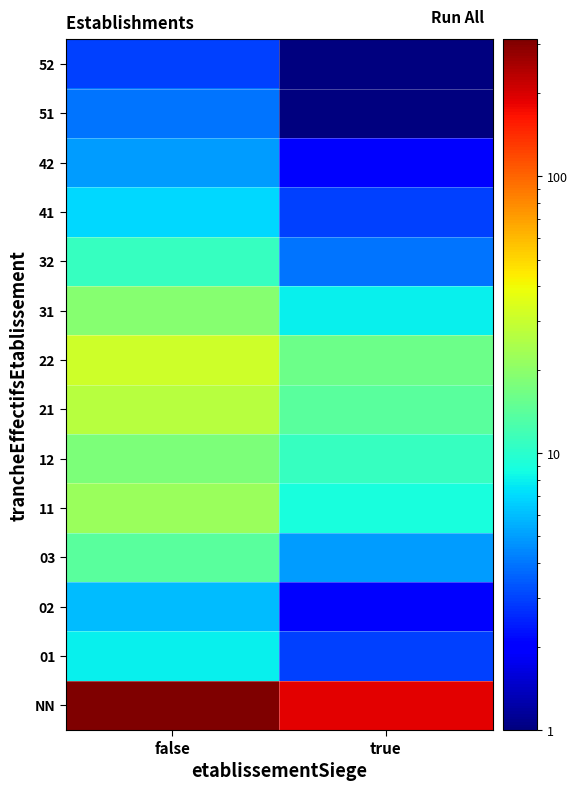

Reading left to right, list all the values displayed in this chart.

NN: false=312	true=187
01: false=8	true=3
02: false=6	true=2
03: false=14	true=5
11: false=22	true=9
12: false=18	true=11
21: false=27	true=14
22: false=31	true=16
31: false=19	true=8
32: false=11	true=4
41: false=7	true=3
42: false=5	true=2
51: false=4	true=1
52: false=3	true=1